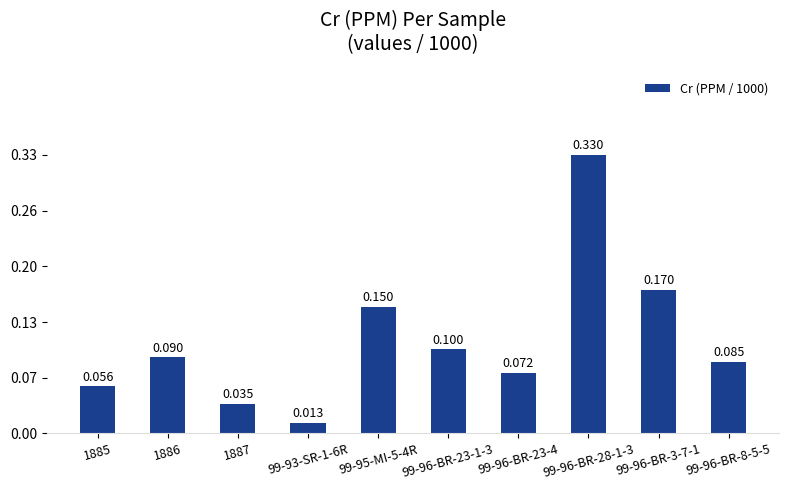

Is it true that the value at 99-96-BR-3-7-1 is 0.1?

False